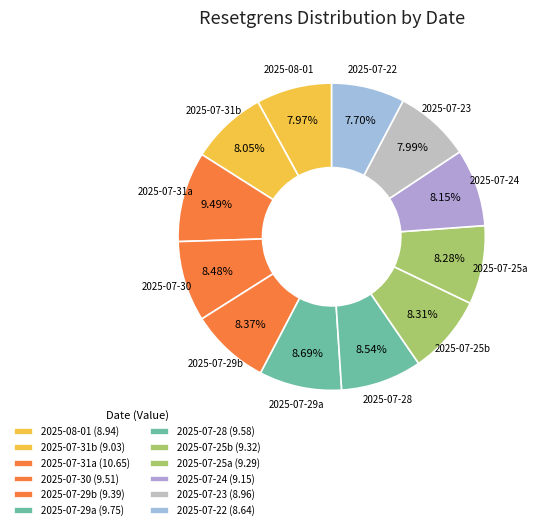

How many segments does this pie chart have?

12